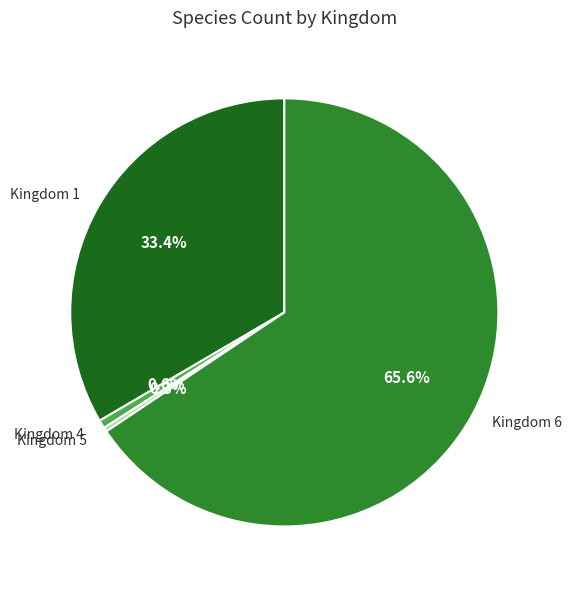

What is the majority slice?

Kingdom 6